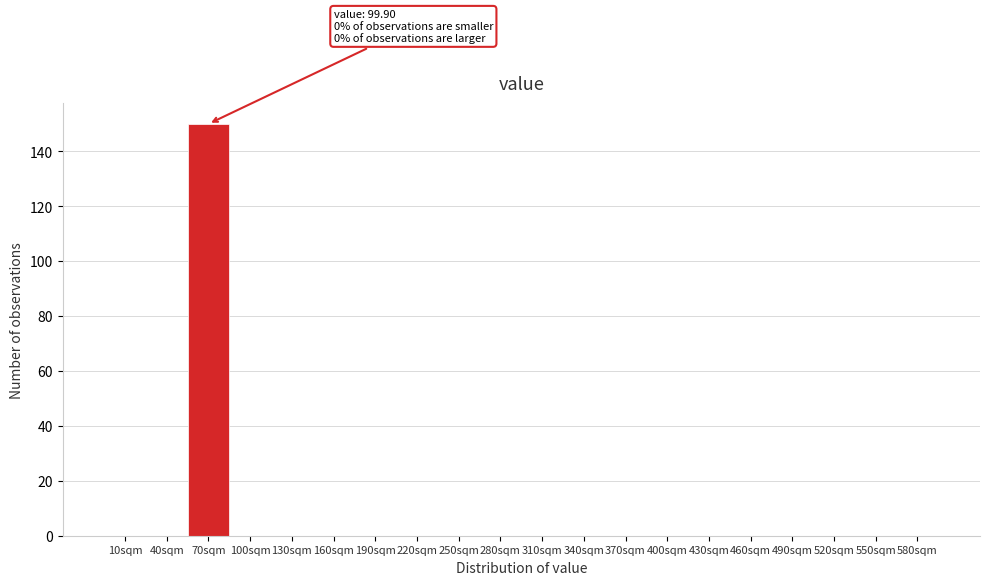

Reading left to right, list all the values displayed in this chart.

10sqm=0	40sqm=0	70sqm=150	100sqm=0	130sqm=0	160sqm=0	190sqm=0	220sqm=0	250sqm=0	280sqm=0	310sqm=0	340sqm=0	370sqm=0	400sqm=0	430sqm=0	460sqm=0	490sqm=0	520sqm=0	550sqm=0	580sqm=0